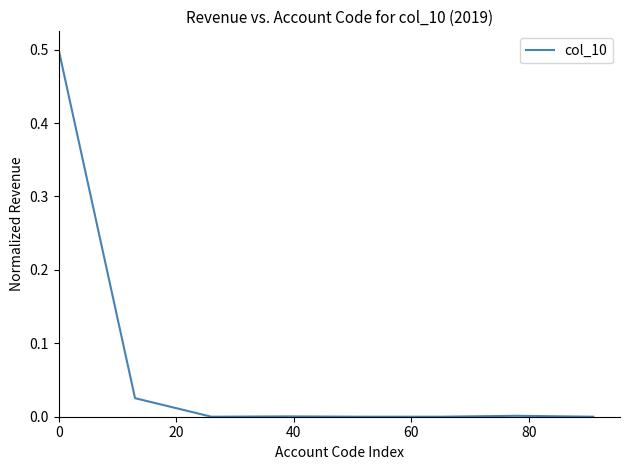

True or false: the data has more than 2 interior local peaks.

False